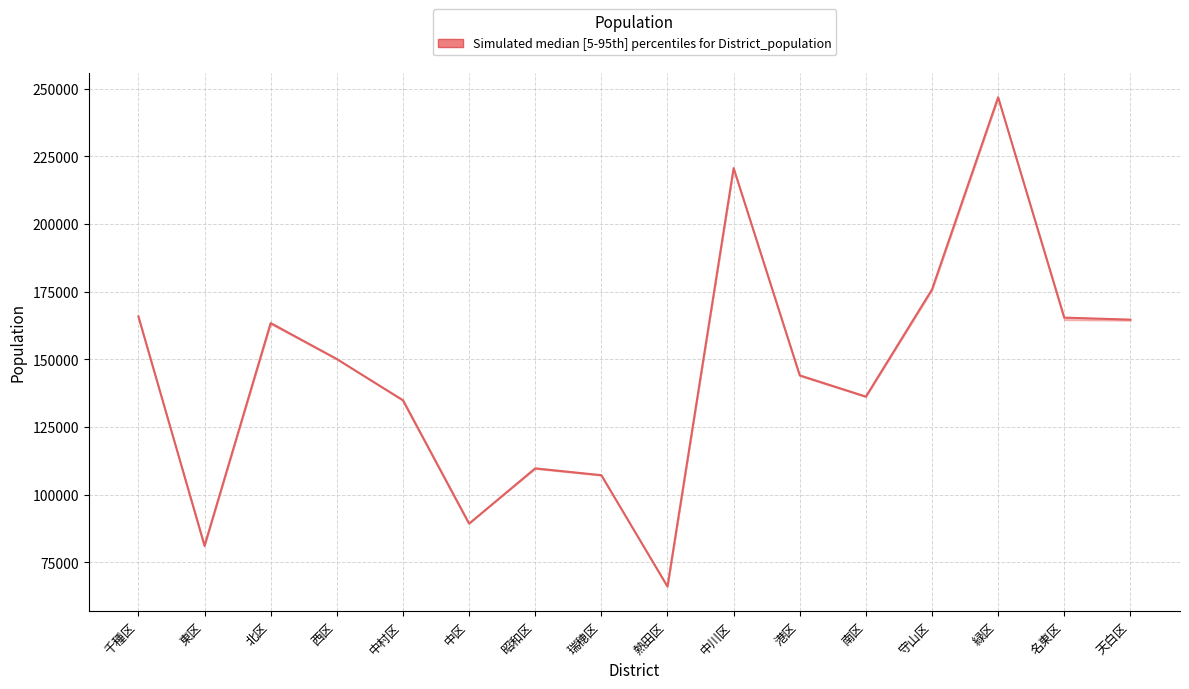

Where does the lower series first go above 149983?

千種区